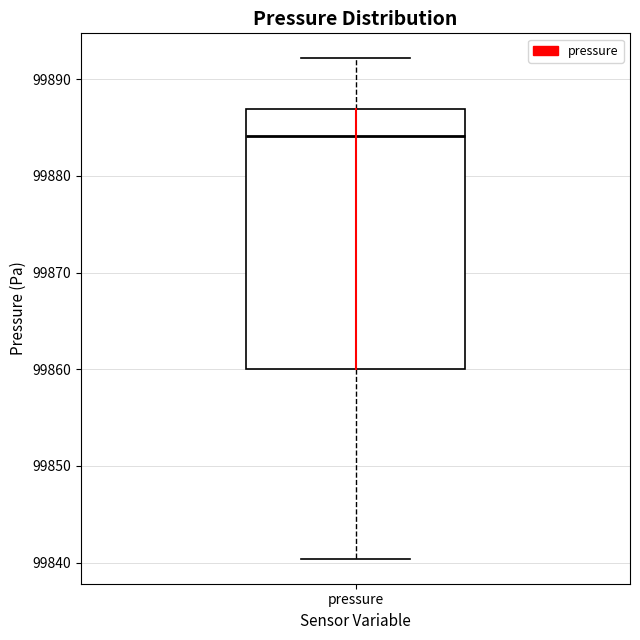

Where does the lower whisker of the box for pressure end on the y-axis? The values are not printed on the chart, so give them approximately, as read against the axis.

99840